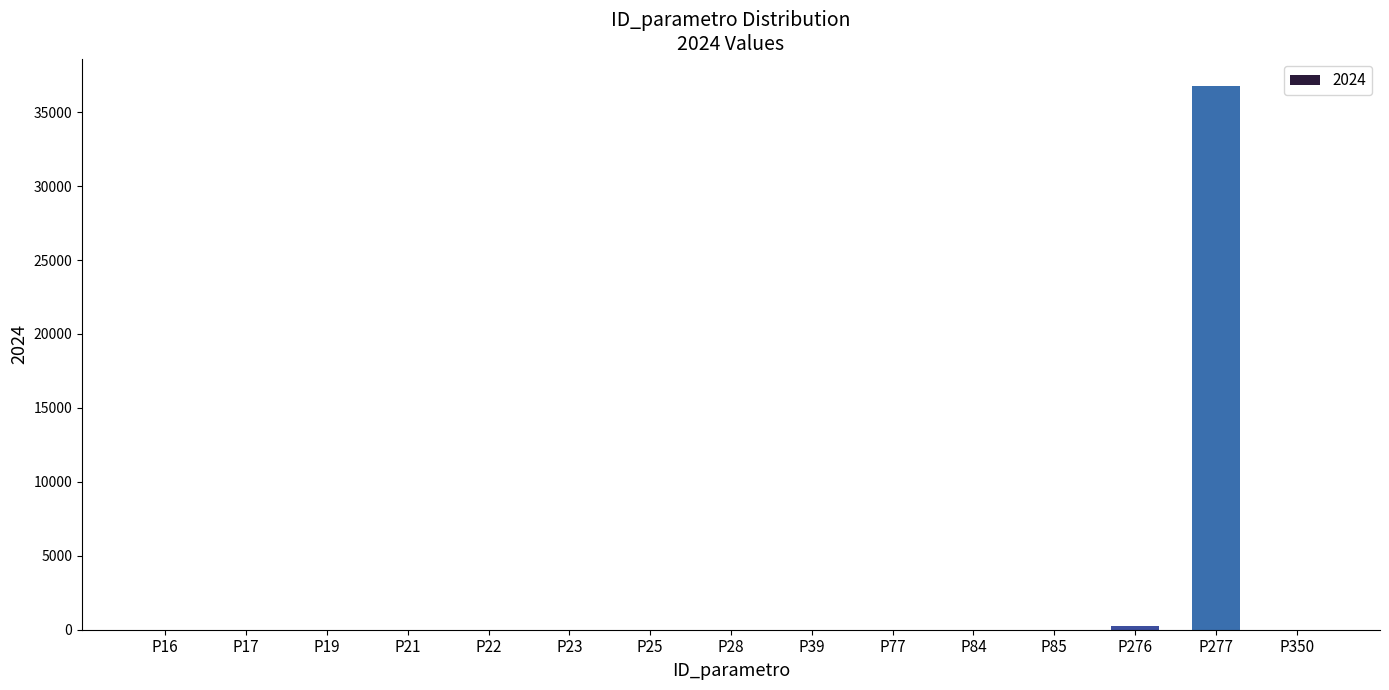

Are the bars horizontal?

No